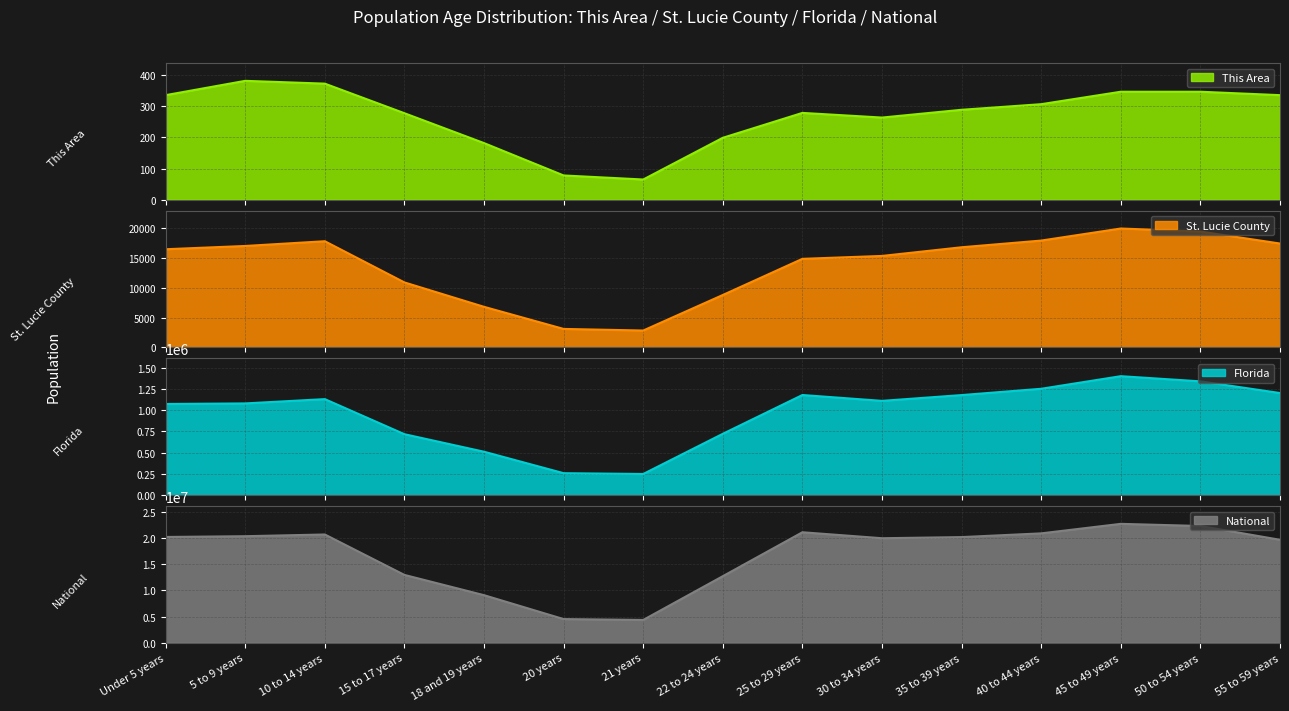

What is the label of the 6th point from the left?

20 years